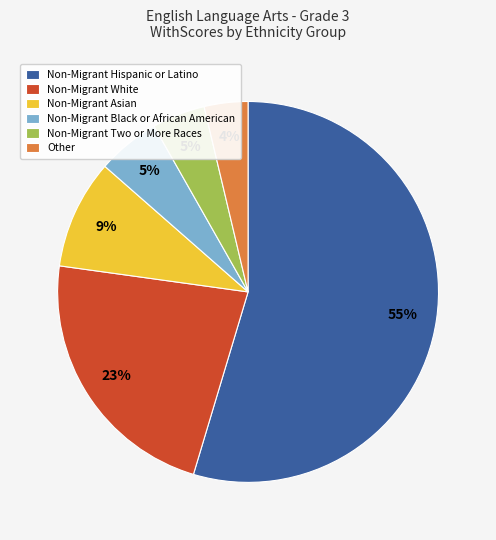

How many slices are in this pie chart?

6